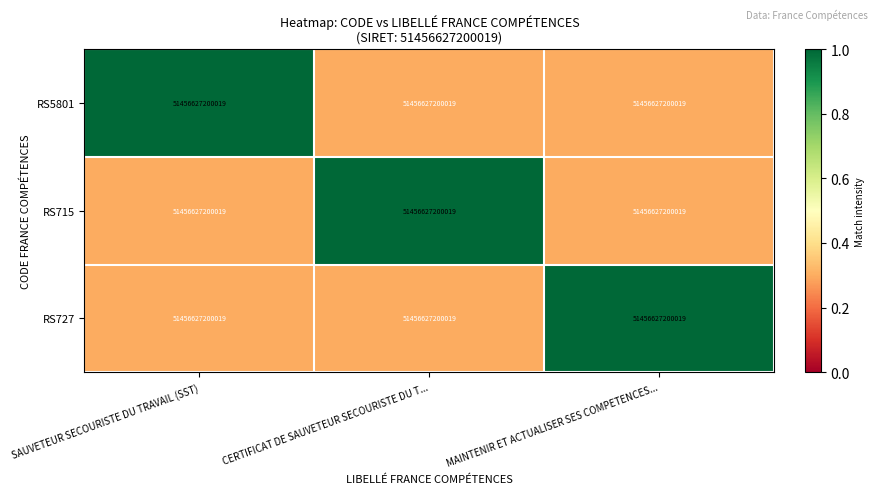

Rank the categories by RS715 value from highest to lowest.

CERTIFICAT DE SAUVETEUR SECOURISTE DU T..., SAUVETEUR SECOURISTE DU TRAVAIL (SST), MAINTENIR ET ACTUALISER SES COMPETENCES...